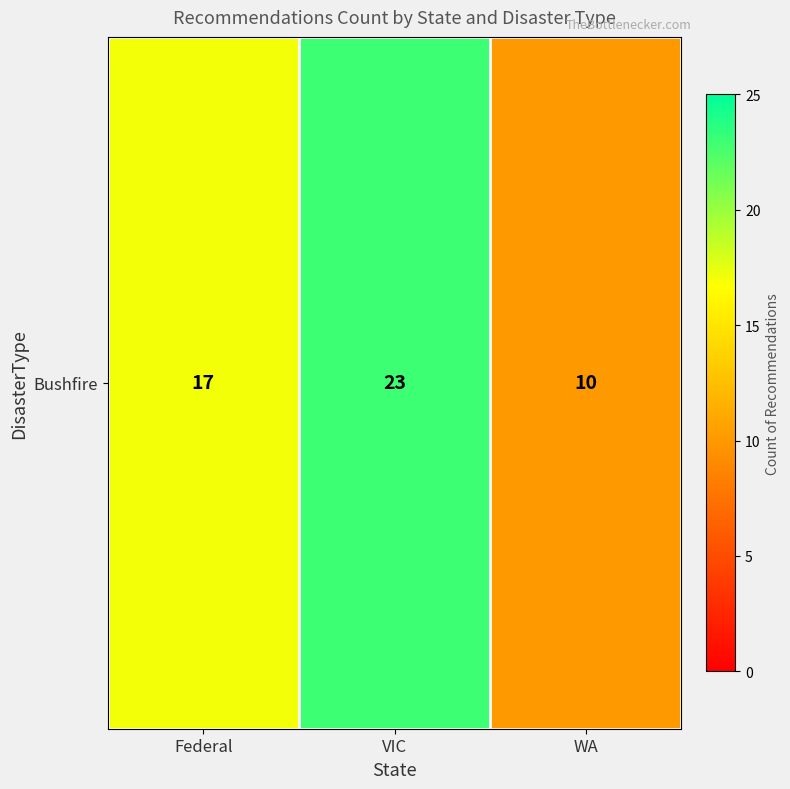

What is the change in value from VIC to WA?

-13